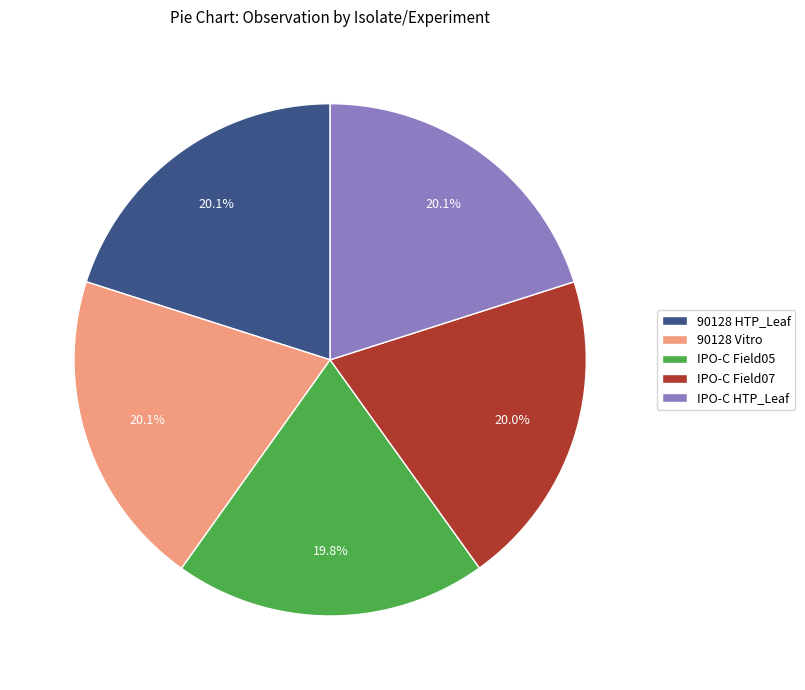

To the nearest percent, what is the average slice percentage?

20%